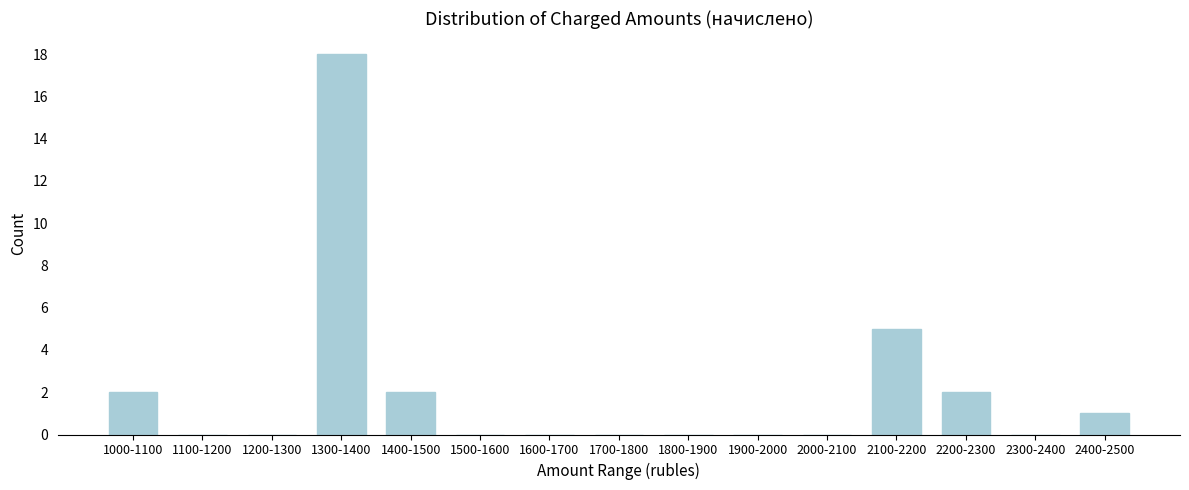

Which has a higher value, 1600-1700 or 2100-2200?

2100-2200